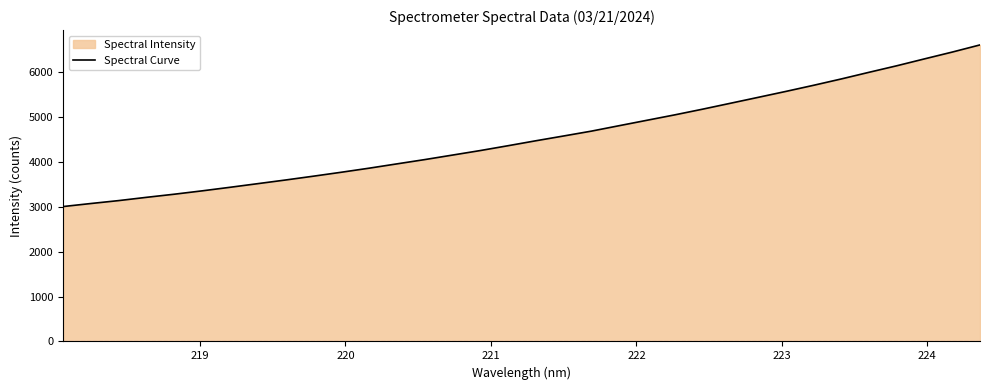

What is the difference between the maximum and minimum values?

3605.3